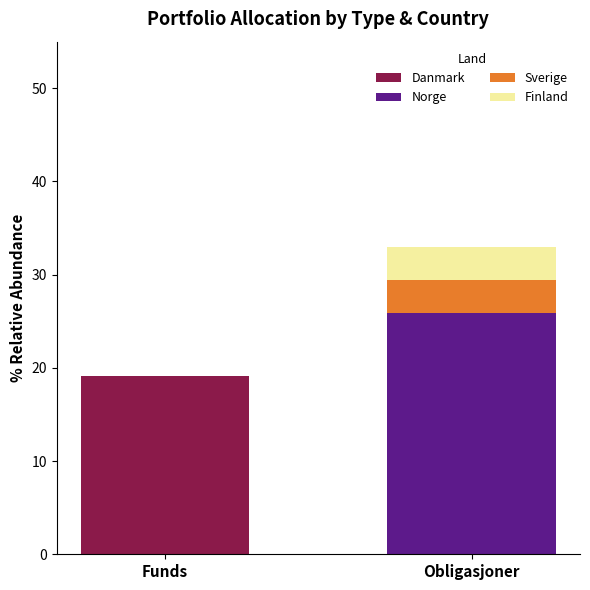

Count the number of data series in this chart.

4